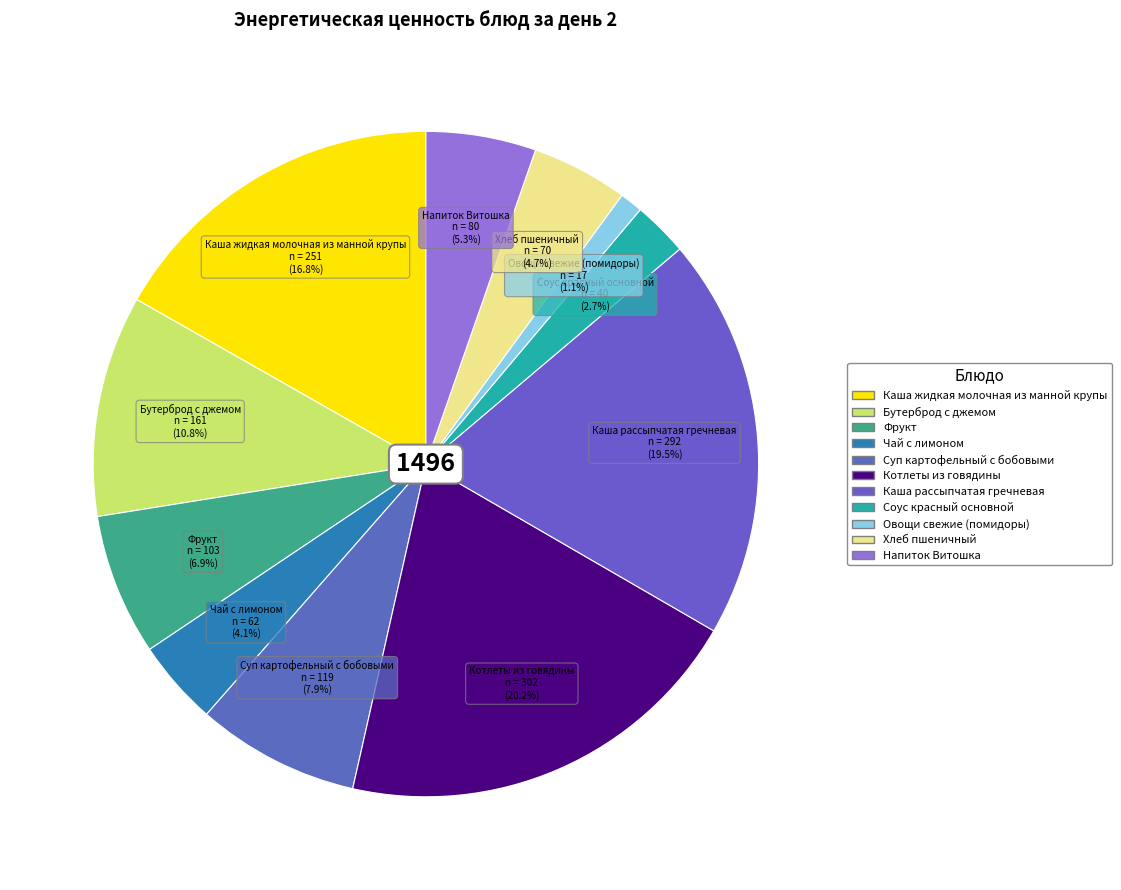

What percentage is NOT represented by Напиток Витошка?

94.7%